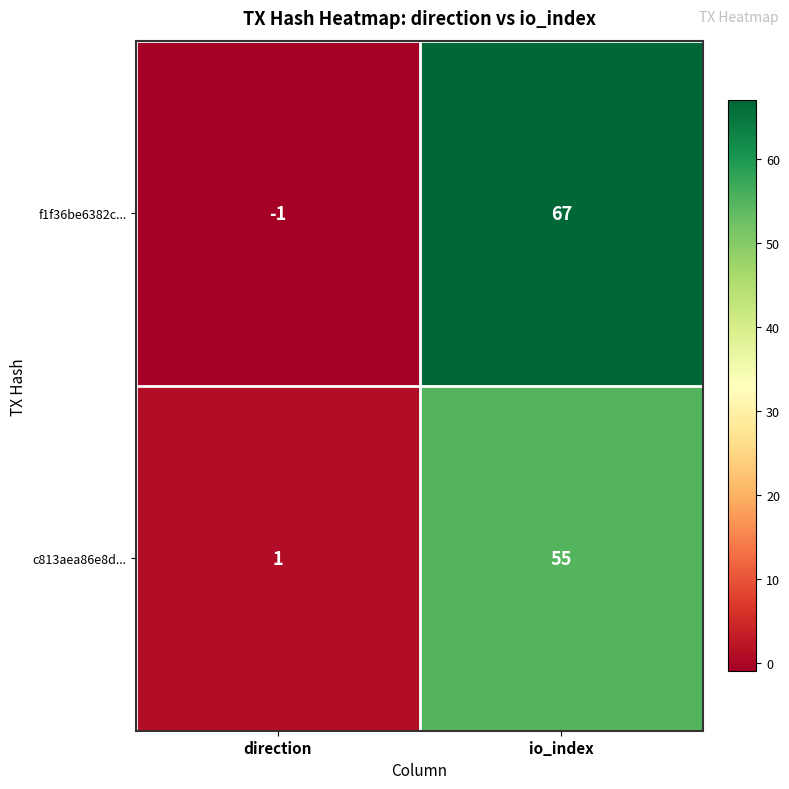

Between direction and io_index, which series saw the biggest shift?

f1f36be6382c...